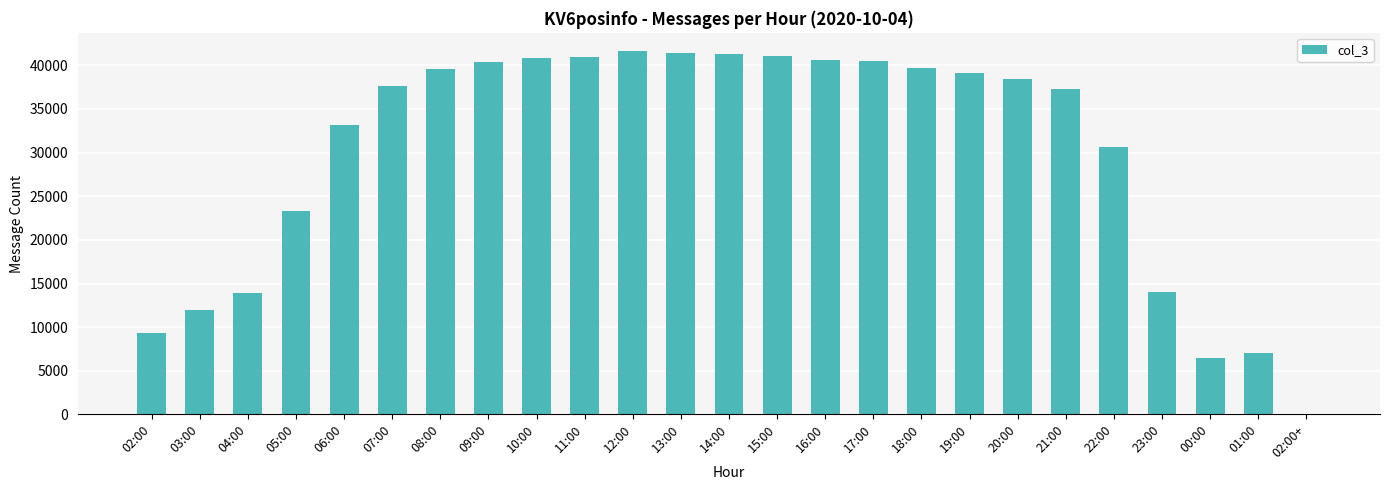

How many series are shown in this chart?

1